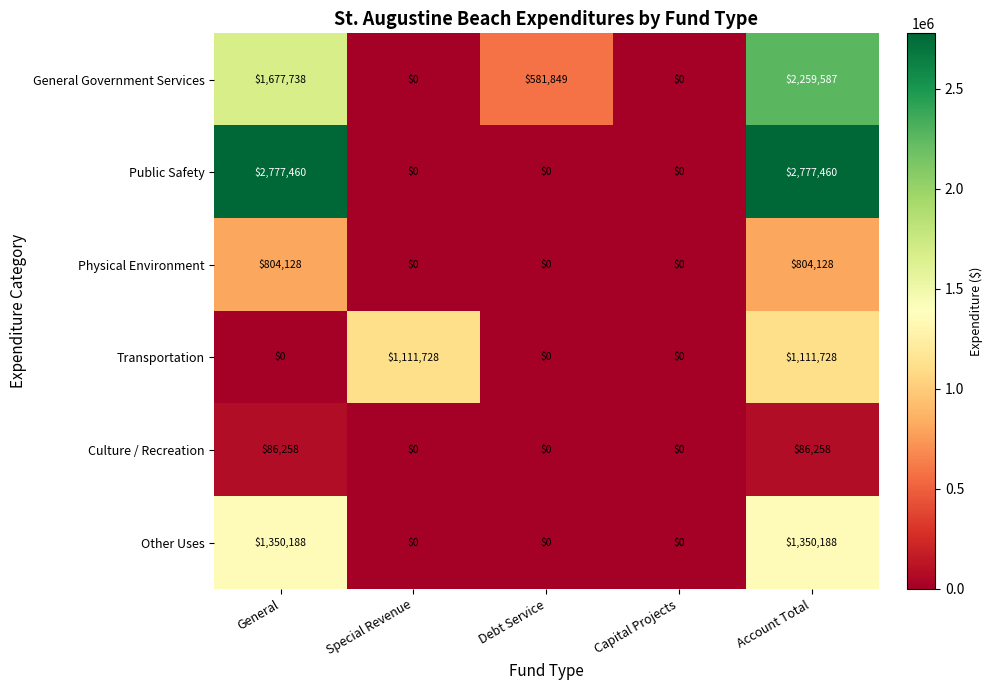

Rank the series by their maximum value, from highest to lowest.

Public Safety, General Government Services, Other Uses, Transportation, Physical Environment, Culture / Recreation